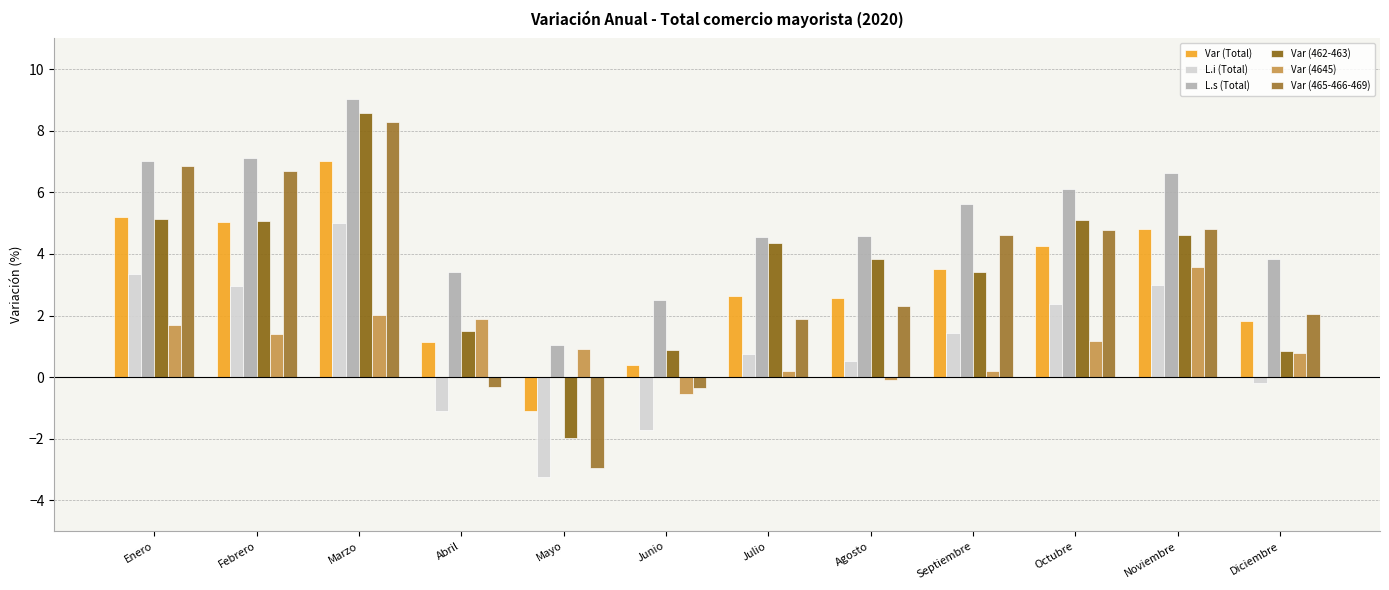

At Mayo, list the series in order from largest to smallest.

L.s (Total), Var (4645), Var (Total), Var (462-463), Var (465-466-469), L.i (Total)